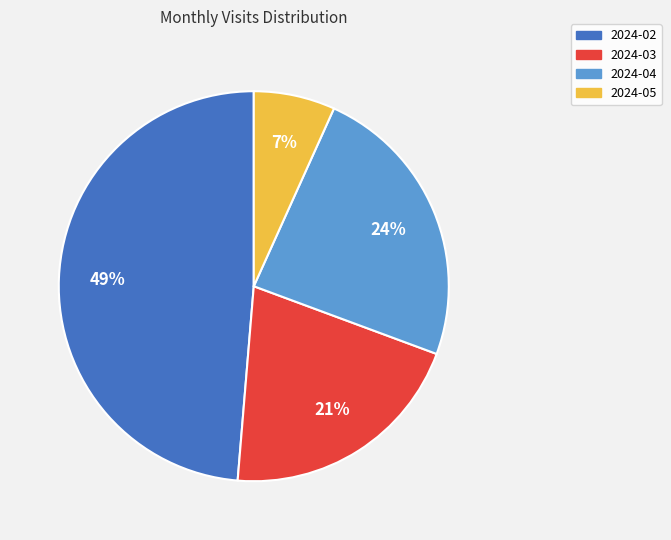

Does any single category account for the majority?

No